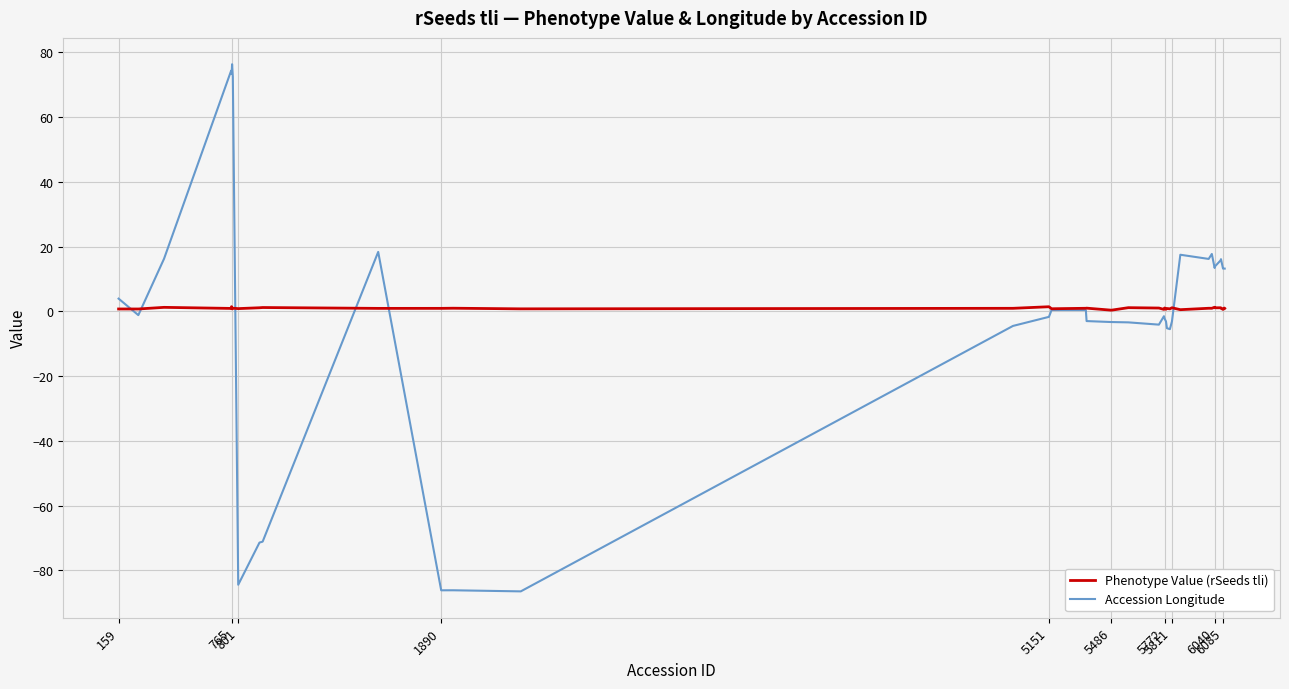

What is the lowest value of the Phenotype Value (rSeeds tli) series?

0.4